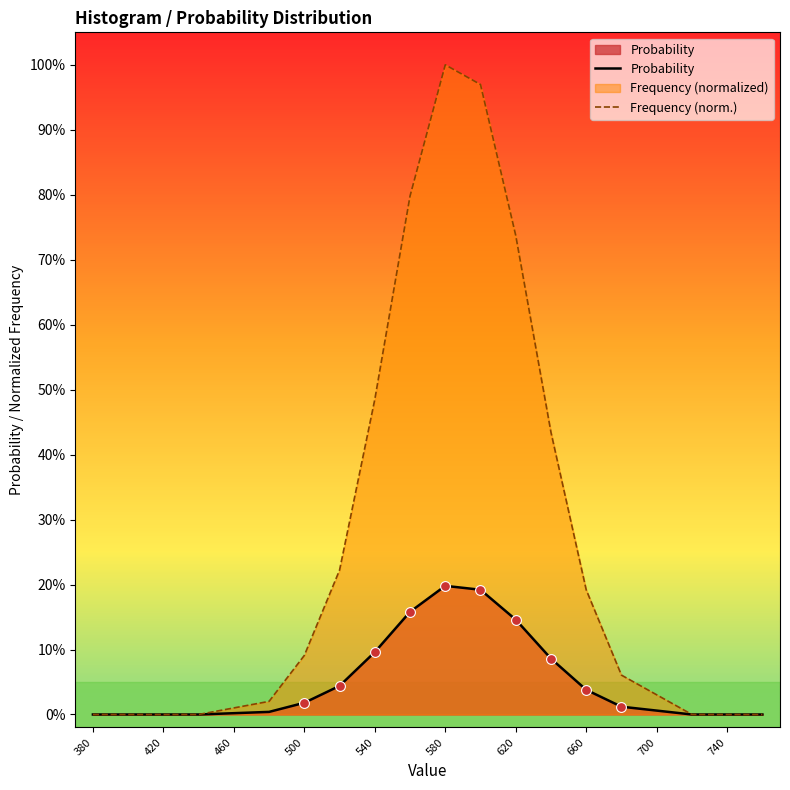

What are all the series names shown in the legend?

Probability, Frequency (norm.)